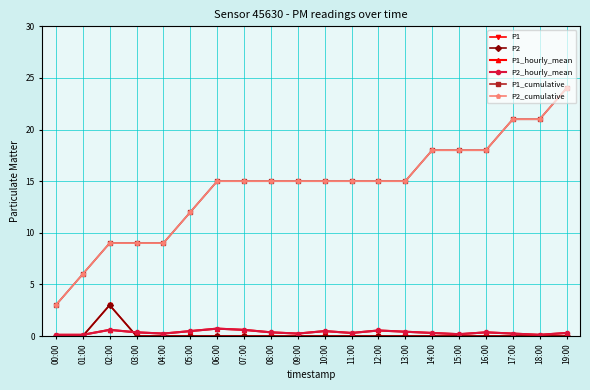

What is the label of the 8th point from the right?

12:00